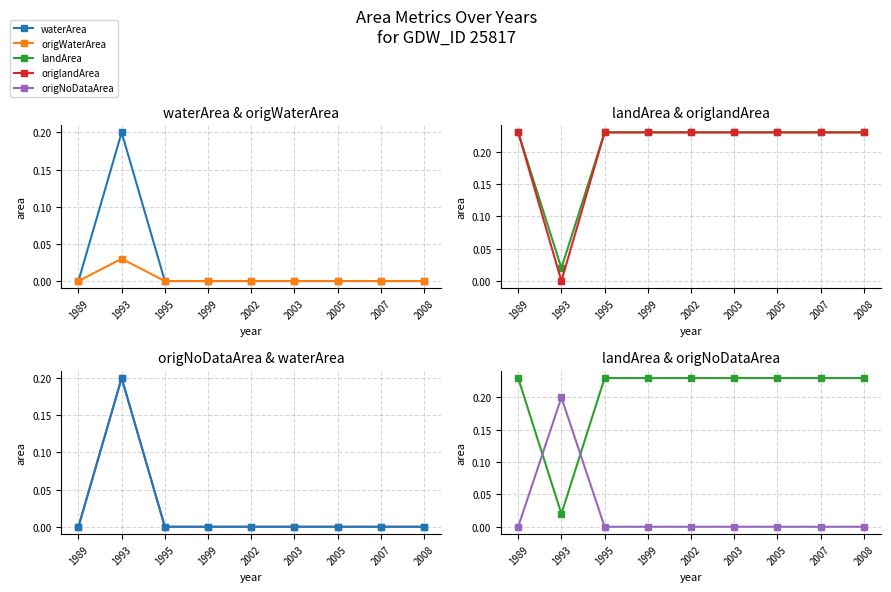

The landArea series shows 0.3 at 2002. True or false?

False